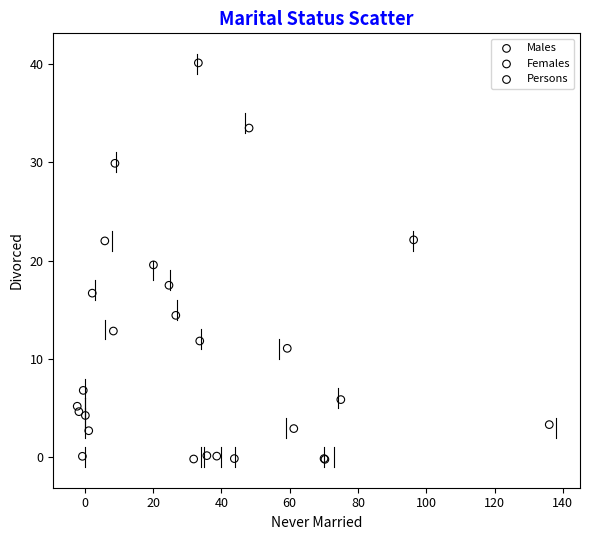

Which series contains the highest Y value?

Persons